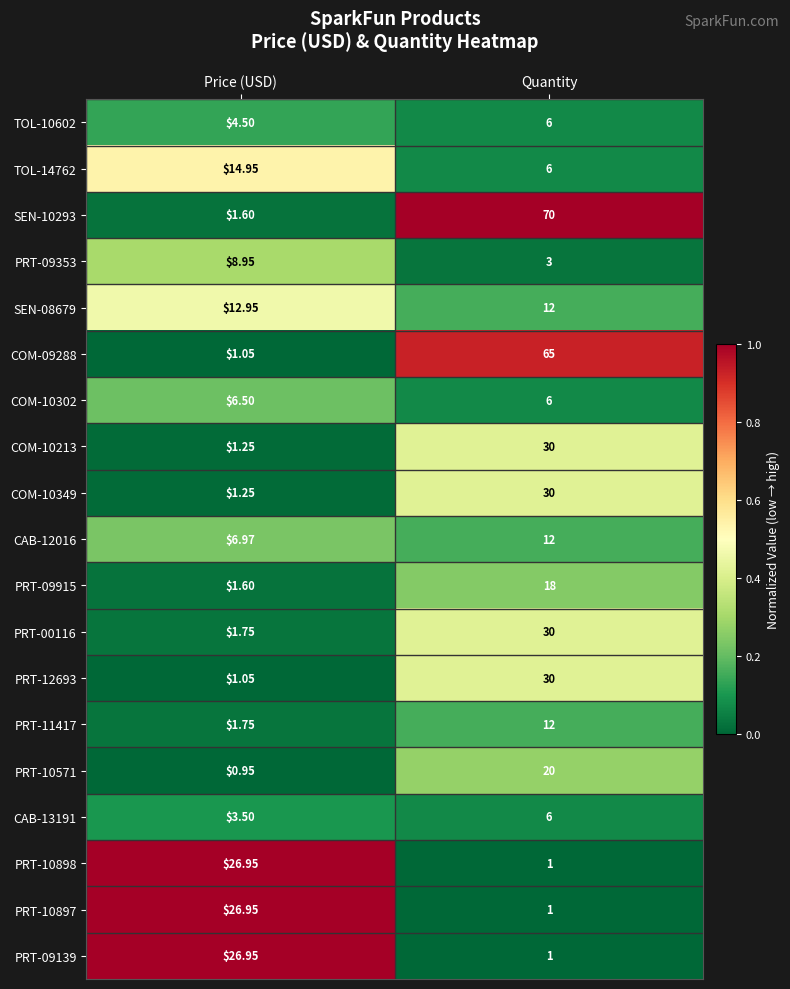

At which label does PRT-10571 reach its minimum?

Price (USD)